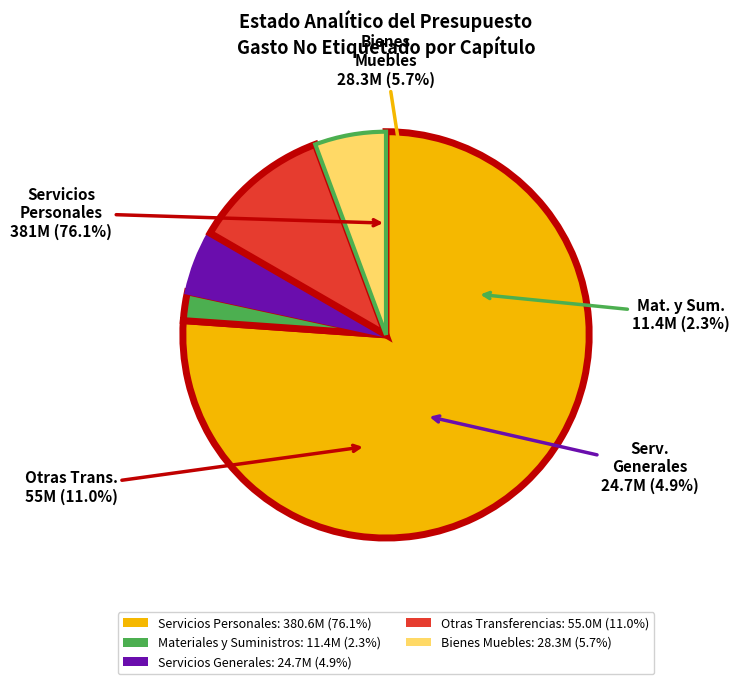

Which has a higher value, Servicios Generales or Bienes Muebles e Inmuebles?

Bienes Muebles e Inmuebles